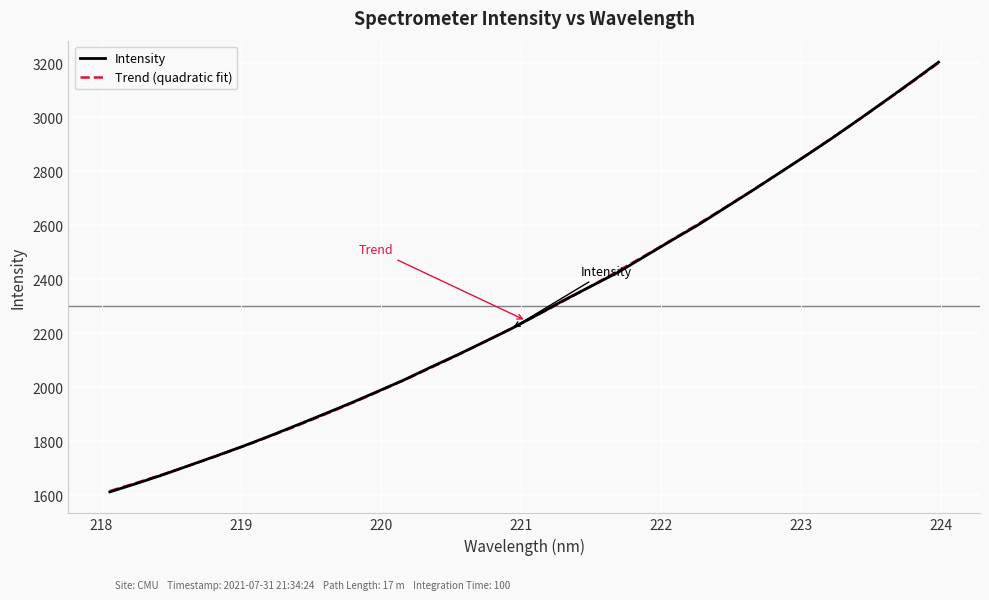

At which category does the chart reach its minimum across all series?

218.0596